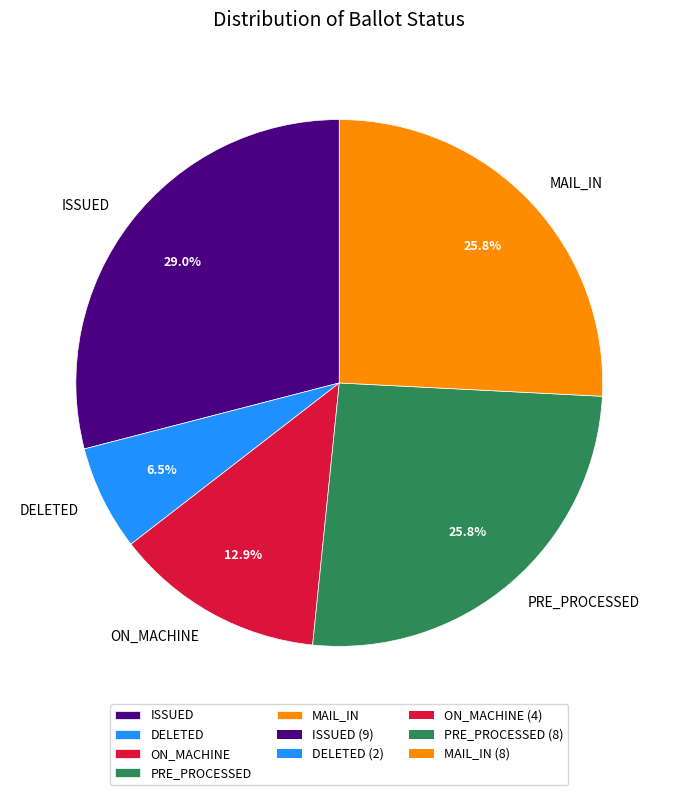

Which slice is the smallest?

DELETED